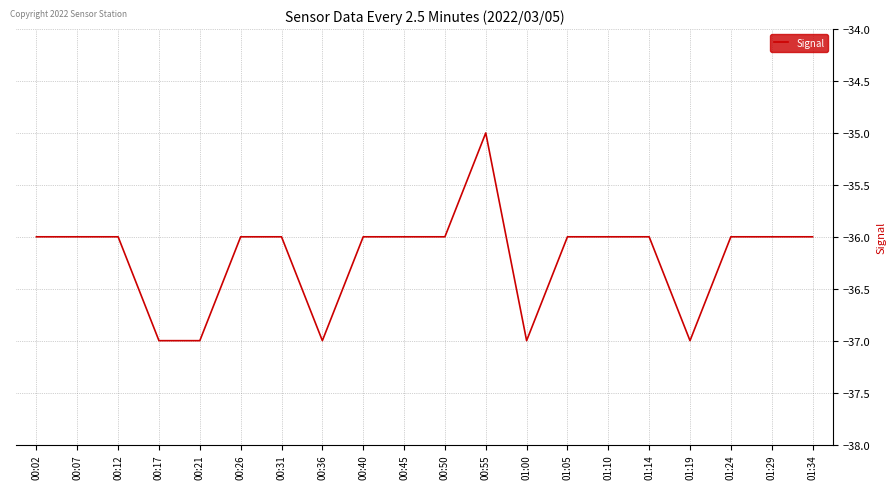

What is the difference between the values at 01:19 and 00:07?

1